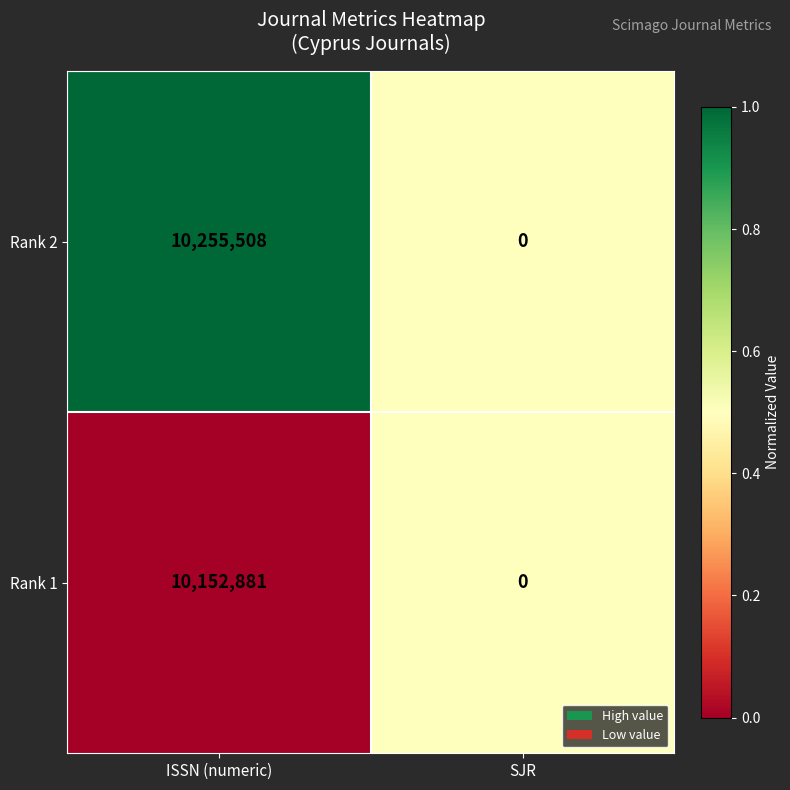

What is the average value of the Rank 2 series?

5127754